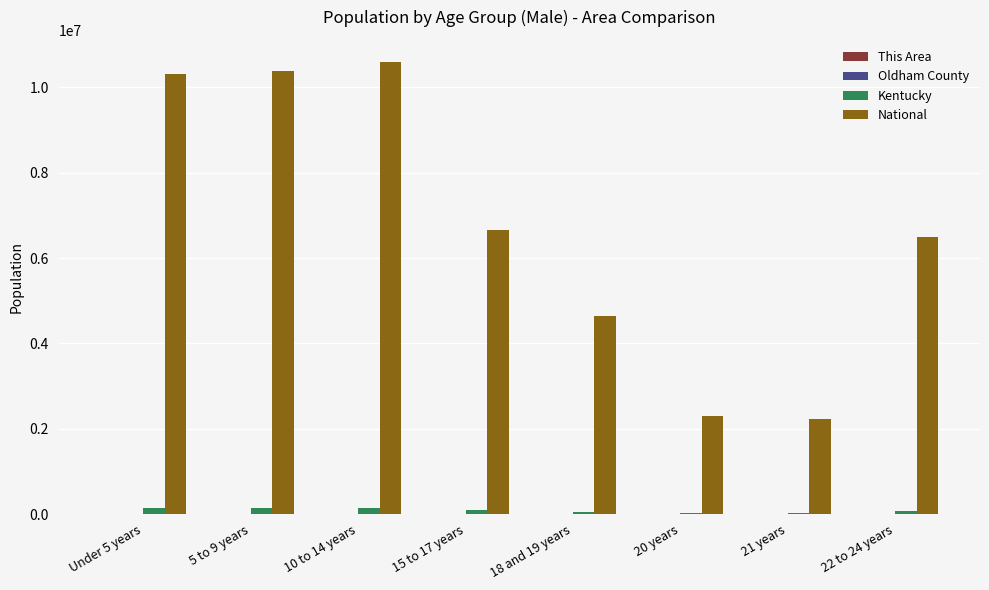

Which series has the largest total across all categories?

National